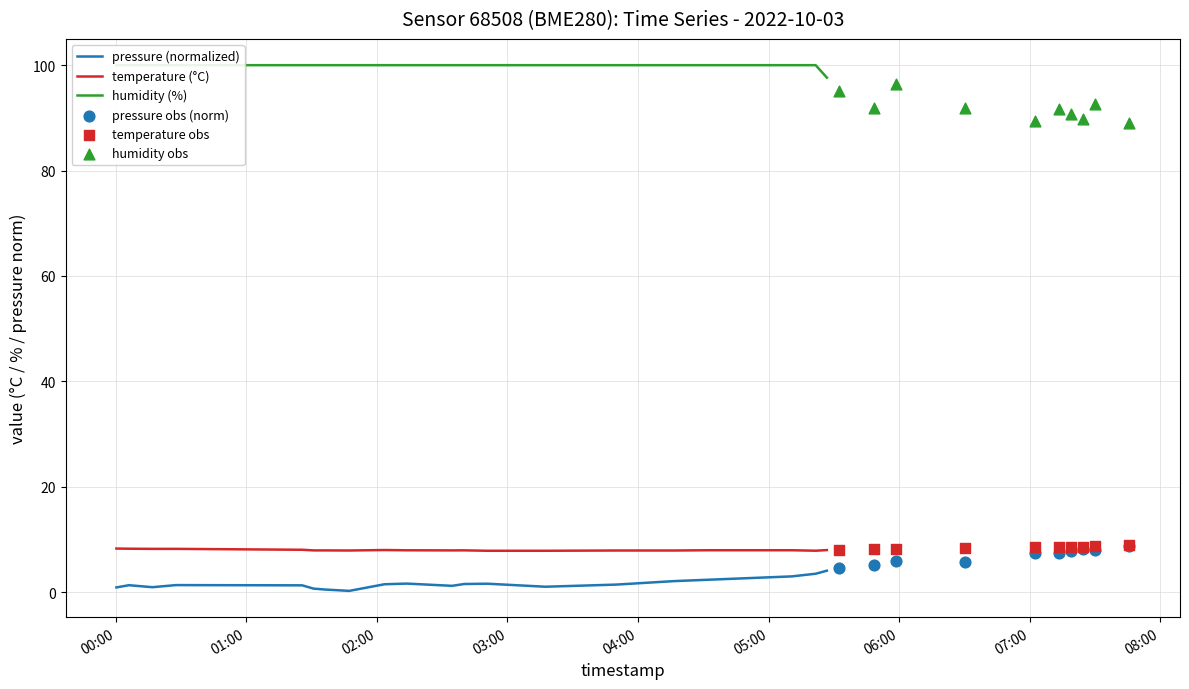

True or false: temperature (°C) and pressure (normalized) intersect in this chart.

False